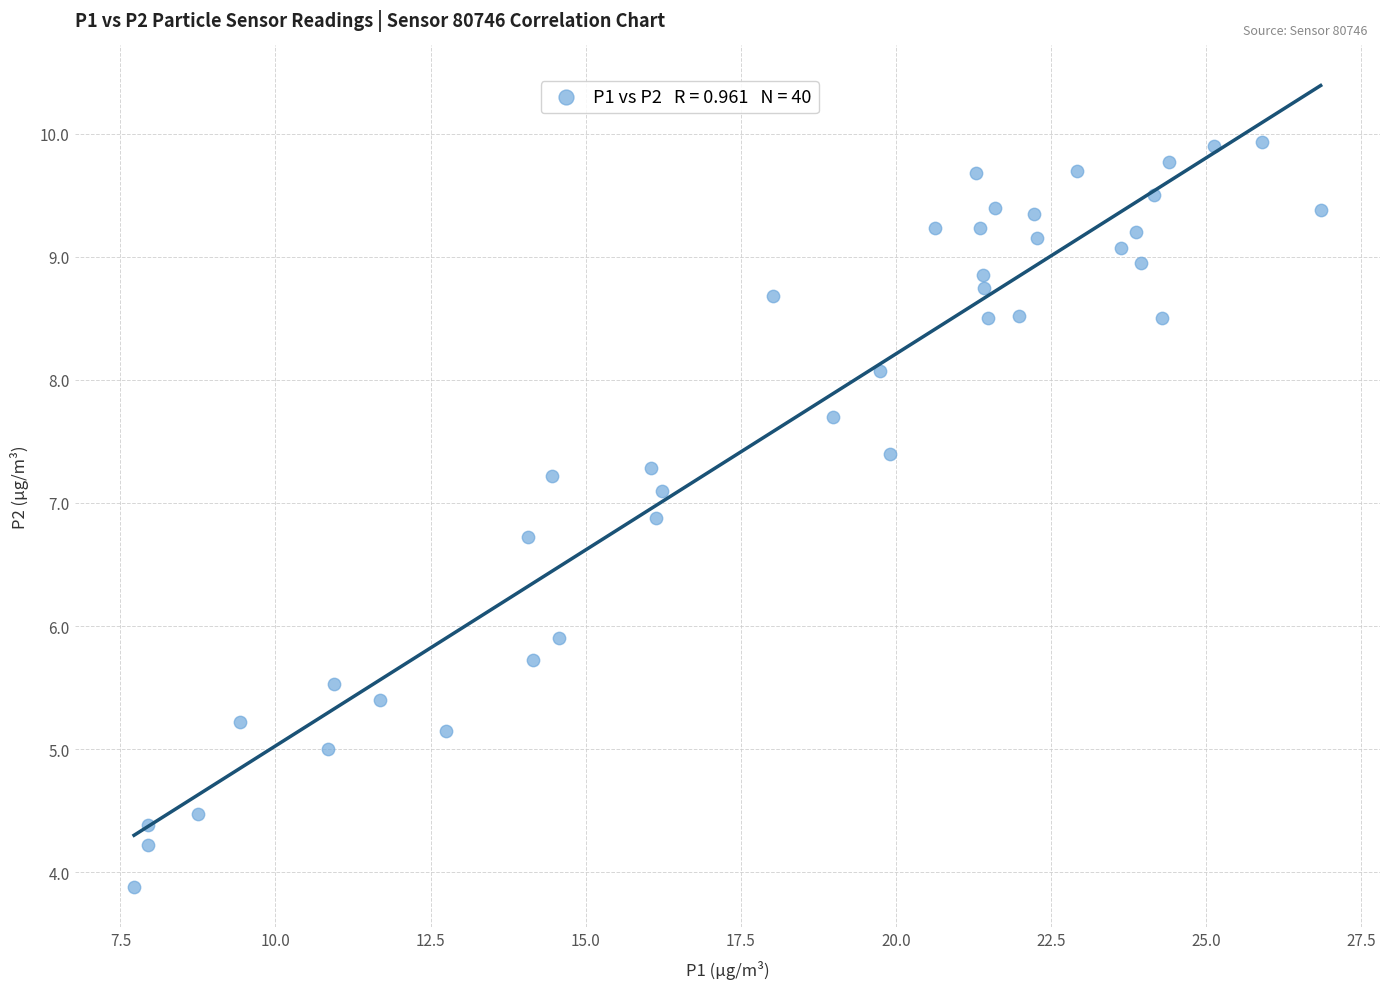

What is the range of X values (max minus min)?

19.1